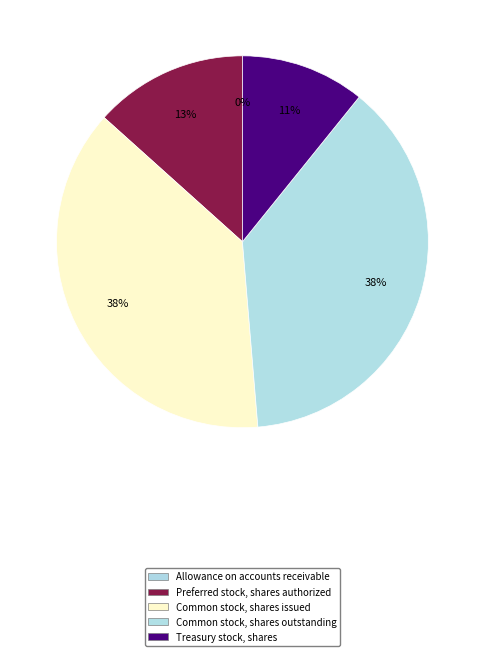

Rank the categories by value from highest to lowest.

Common stock, shares issued, Common stock, shares outstanding, Preferred stock, shares authorized, Treasury stock, shares, Allowance on accounts receivable